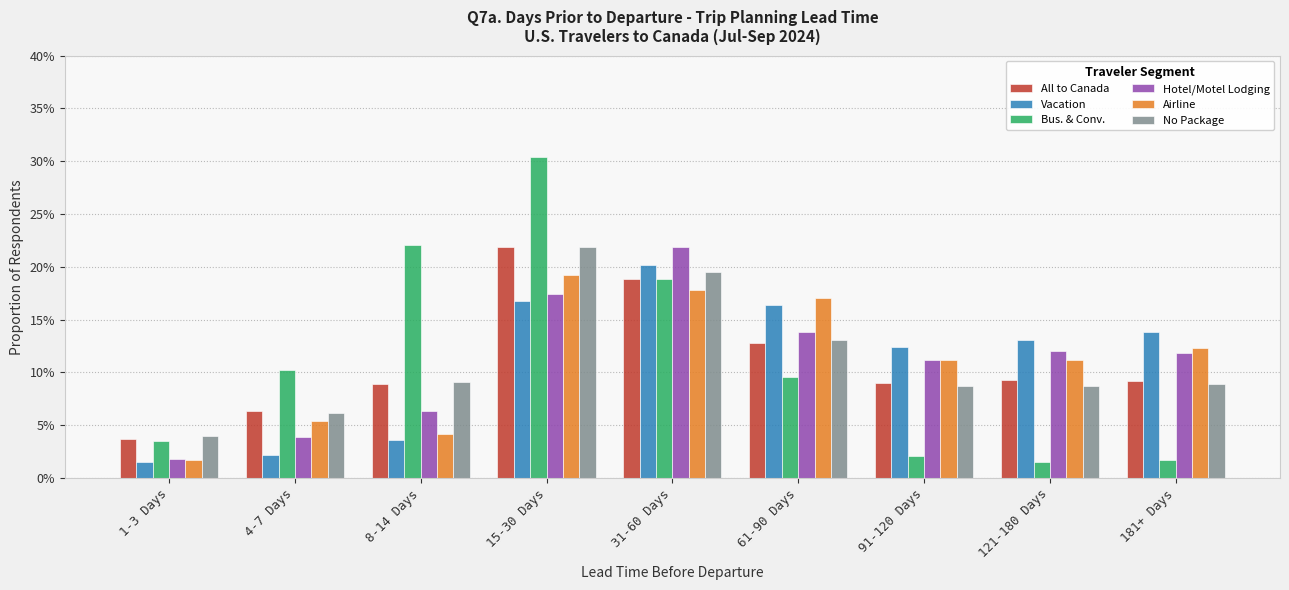

What is the maximum value shown in the chart?

0.3